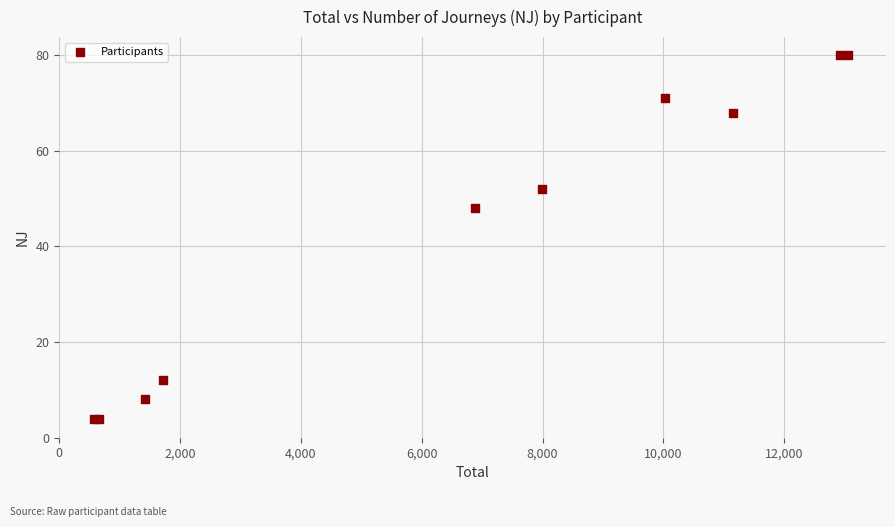

What Y value in the scatter plot is closest to 42?

48